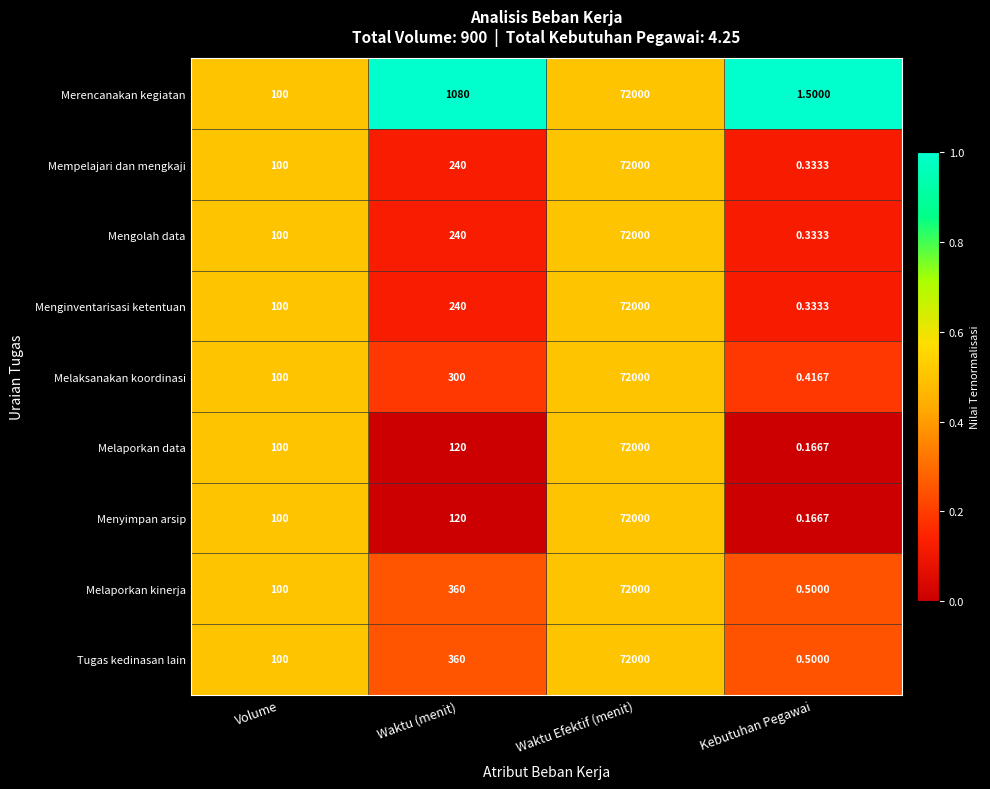

At how many categories does at least one series exceed 0?

4